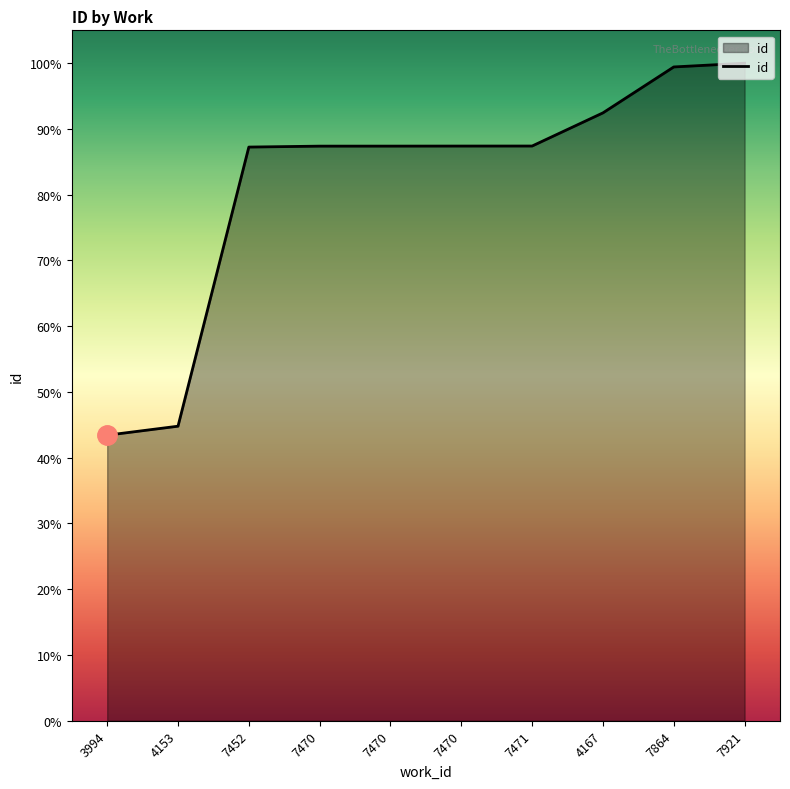

Which has a higher value, 7452 or 7864?

7864